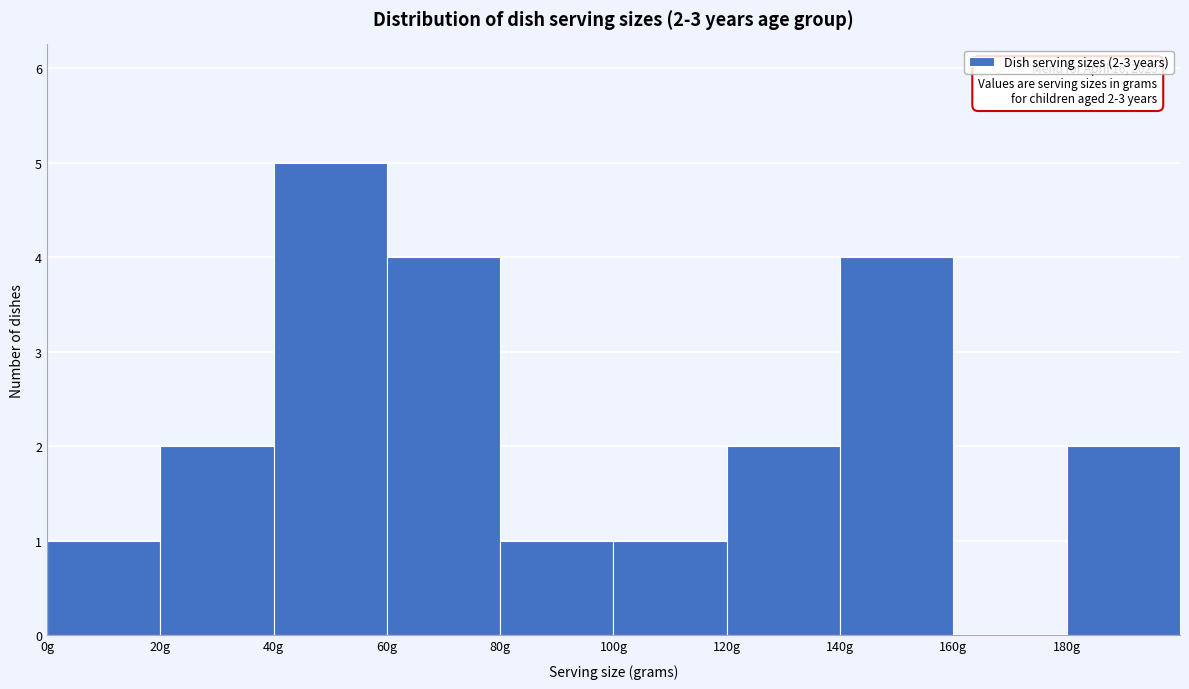

Over which range of the x-axis is the bar tallest?

40 to 60